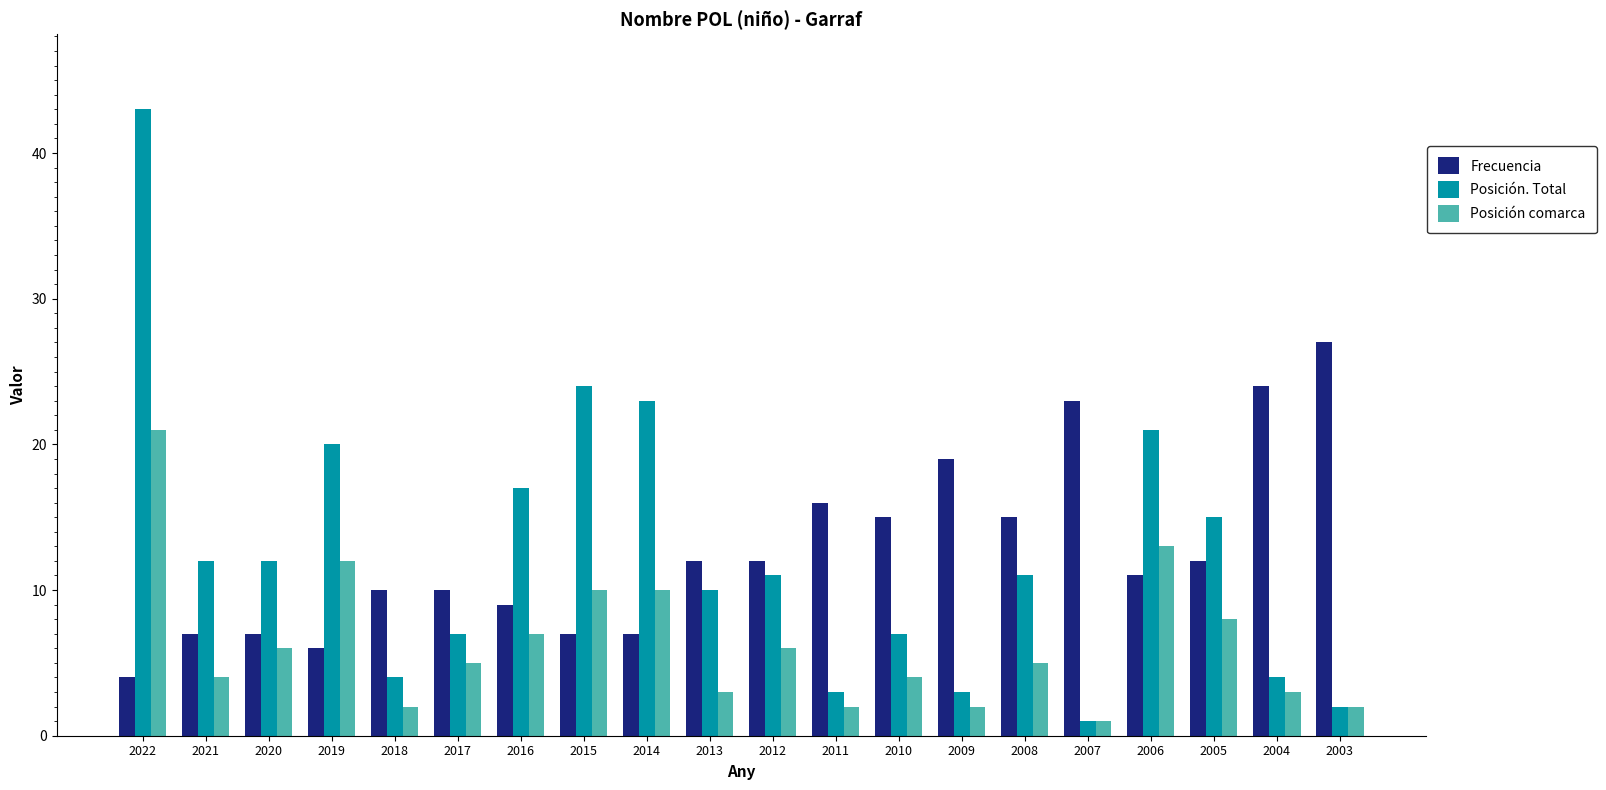

Reading left to right, list all the values displayed in this chart.

Frecuencia: 4	7	7	6	10	10	9	7	7	12	12	16	15	19	15	23	11	12	24	27
Posición. Total: 43	12	12	20	4	7	17	24	23	10	11	3	7	3	11	1	21	15	4	2
Posición comarca: 21	4	6	12	2	5	7	10	10	3	6	2	4	2	5	1	13	8	3	2